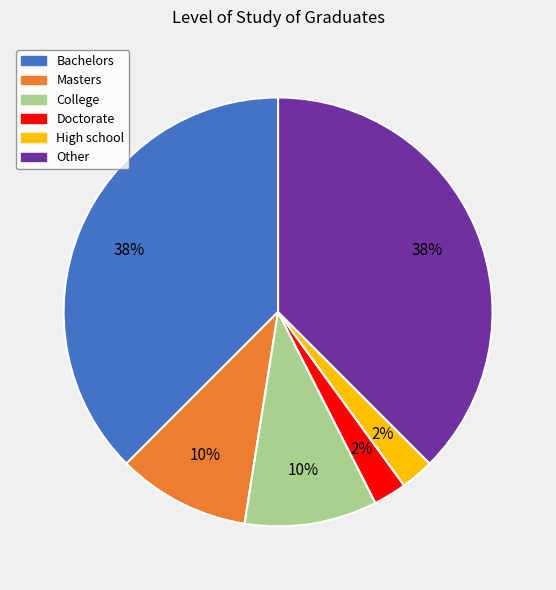

Is there a majority slice in this chart?

No